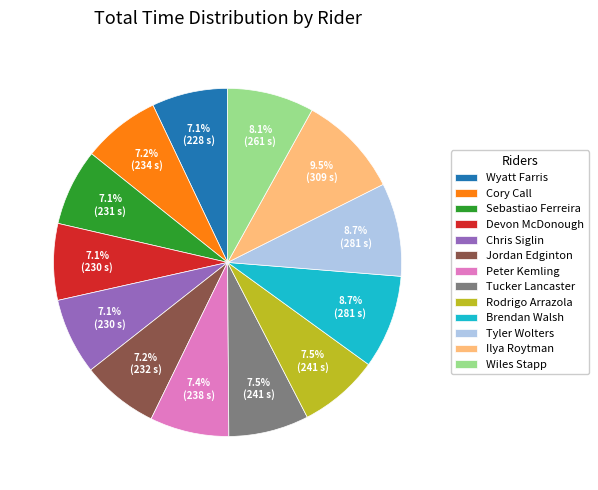

What is the largest slice in the pie chart?

Ilya Roytman